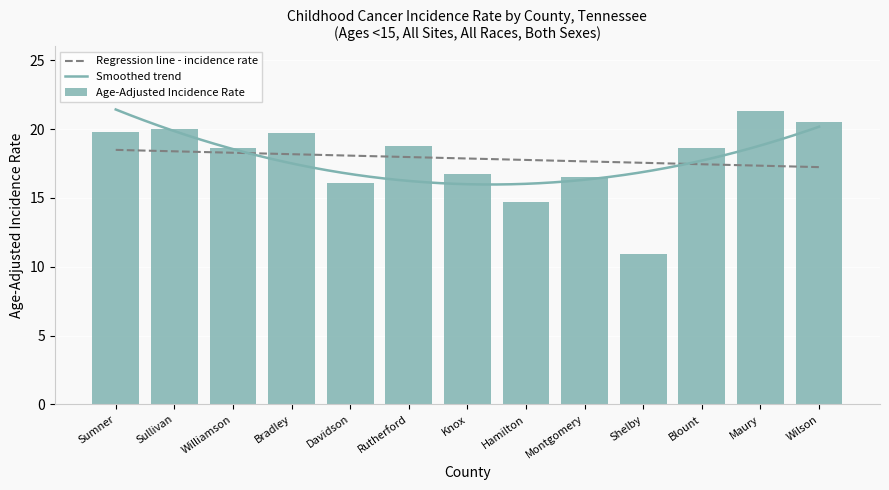

Reading left to right, what are all the values shown in this chart?

19.8	20.0	18.6	19.7	16.1	18.8	16.7	14.7	16.5	10.9	18.6	21.3	20.5